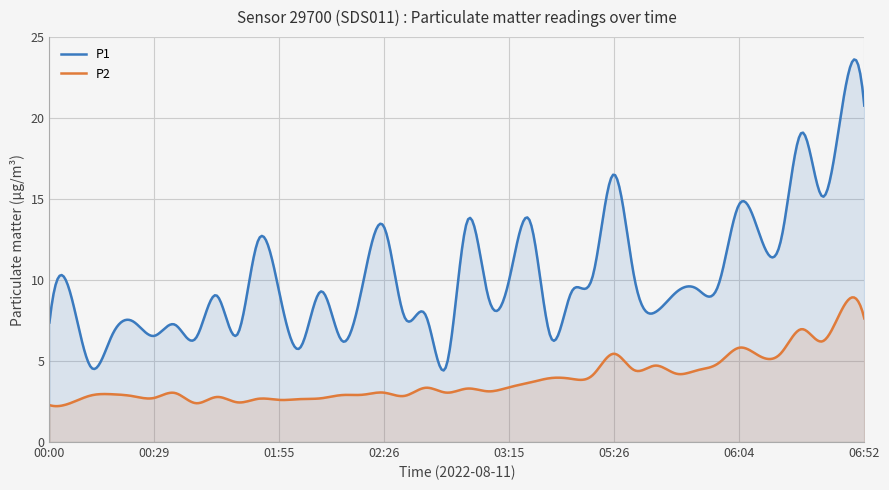

What value does the P1 series have at 05:40?

8.0